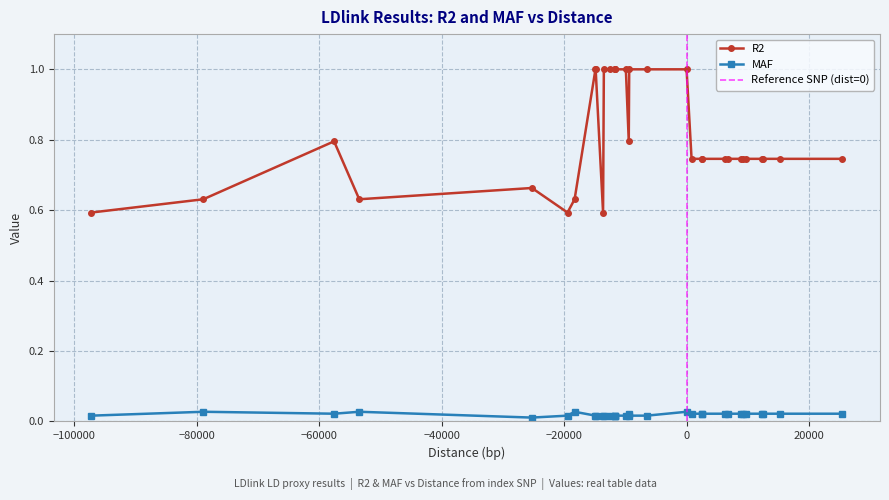

What is the difference between the highest and lowest values at rs79492020?

0.8